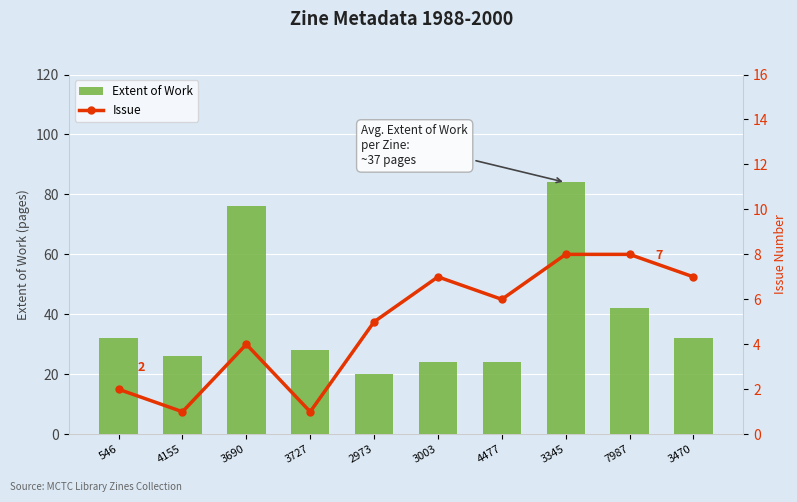

What is the sum of the Issue values at 546 and 3690?

6